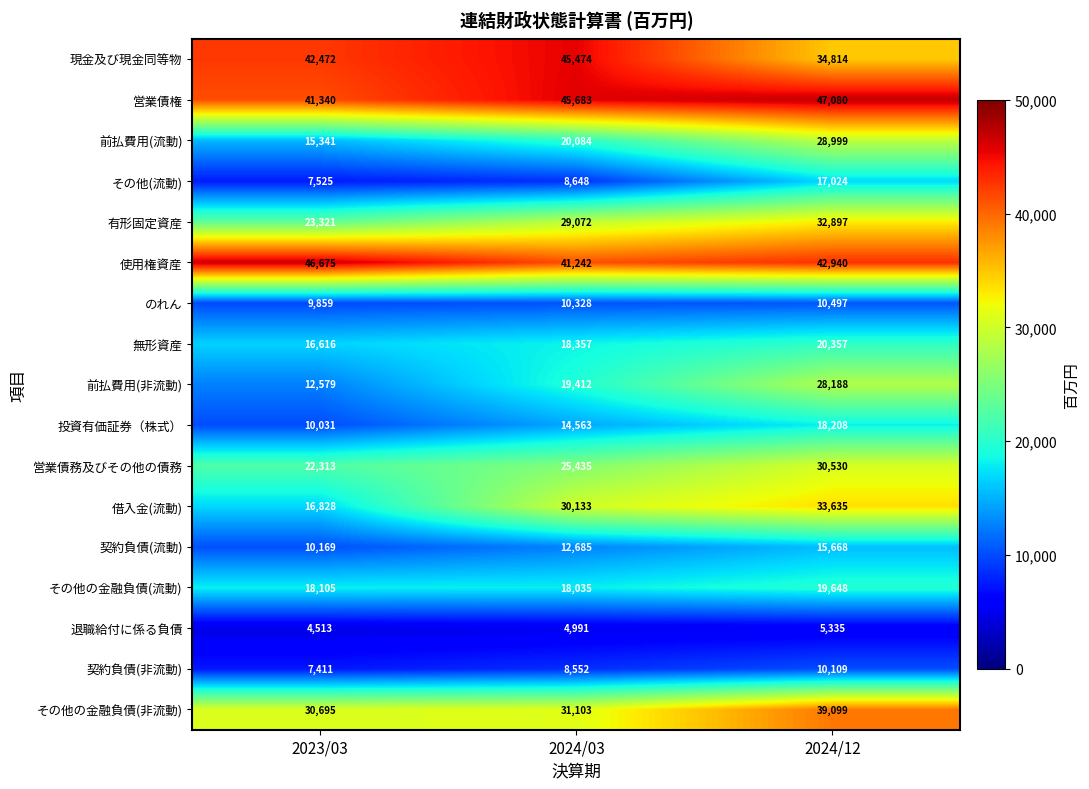

What is the difference between the 契約負債(流動) values at 2024/12 and 2023/03?

5499